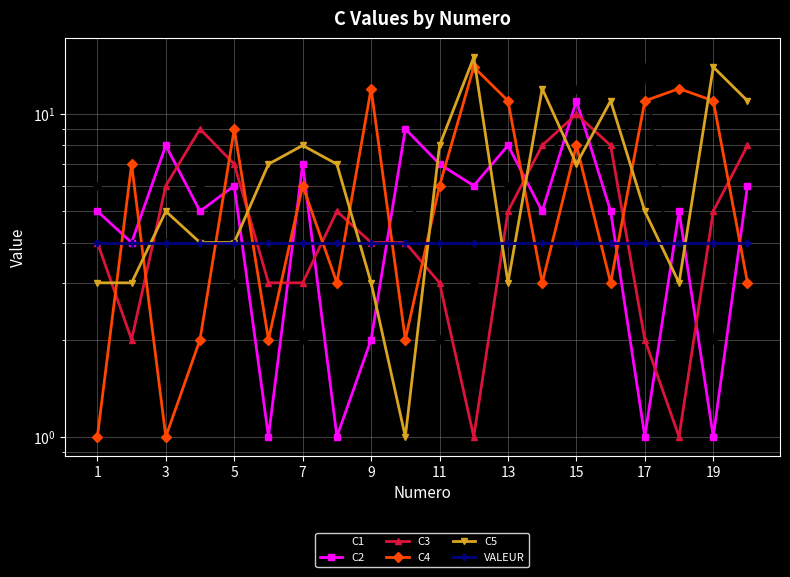

Reading left to right, what are all the values shown in this chart?

C1: 6	5	4	6	3	4	2	6	9	7	2	3	6	6	12	6	14	2	2	5
C2: 5	4	8	5	6	1	7	1	2	9	7	6	8	5	11	5	1	5	1	6
C3: 4	2	6	9	7	3	3	5	4	4	3	1	5	8	10	8	2	1	5	8
C4: 1	7	1	2	9	2	6	3	12	2	6	14	11	3	8	3	11	12	11	3
C5: 3	3	5	4	4	7	8	7	3	1	8	15	3	12	7	11	5	3	14	11
VALEUR: 4	4	4	4	4	4	4	4	4	4	4	4	4	4	4	4	4	4	4	4